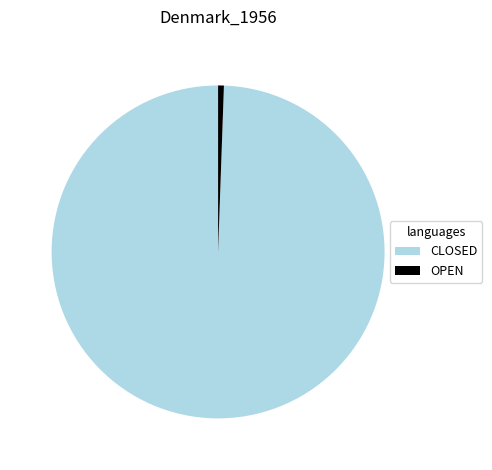

Approximately how many times larger is the value at CLOSED compared to OPEN?

177.3